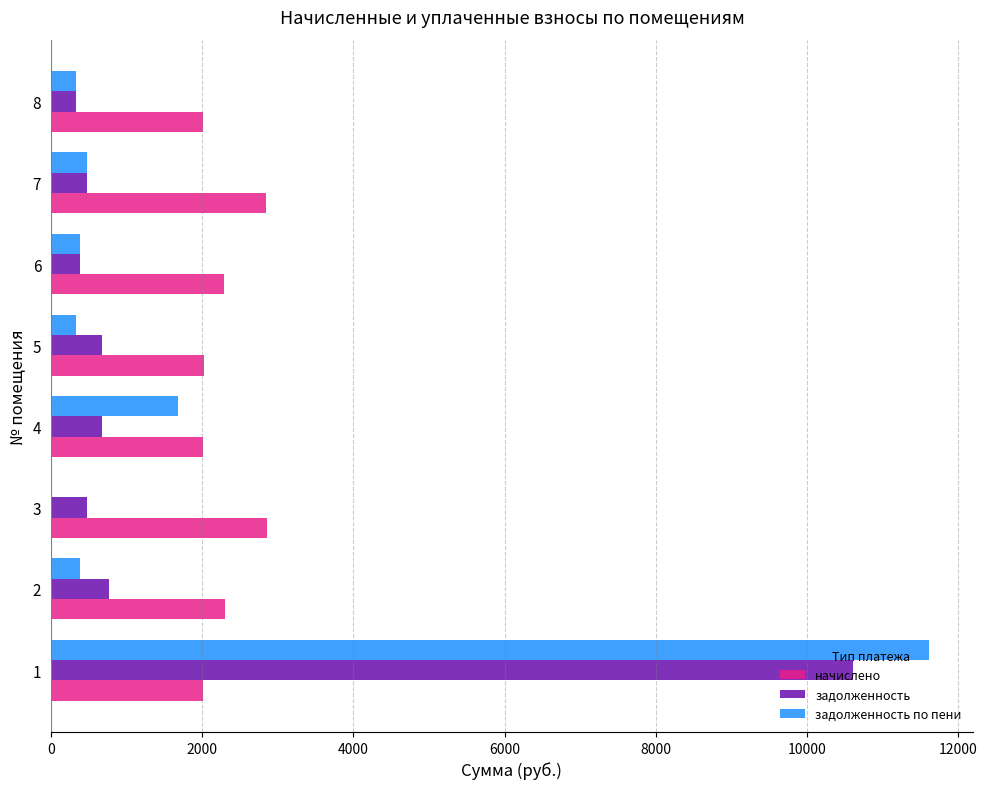

Is the value of начислено at 2 greater than the value of задолженность по пени at 7?

Yes